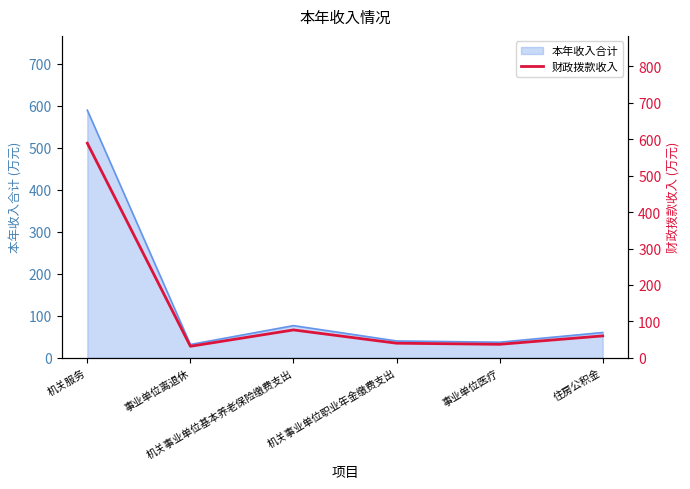

Is it true that the value at 机关服务 is 589.0?

True